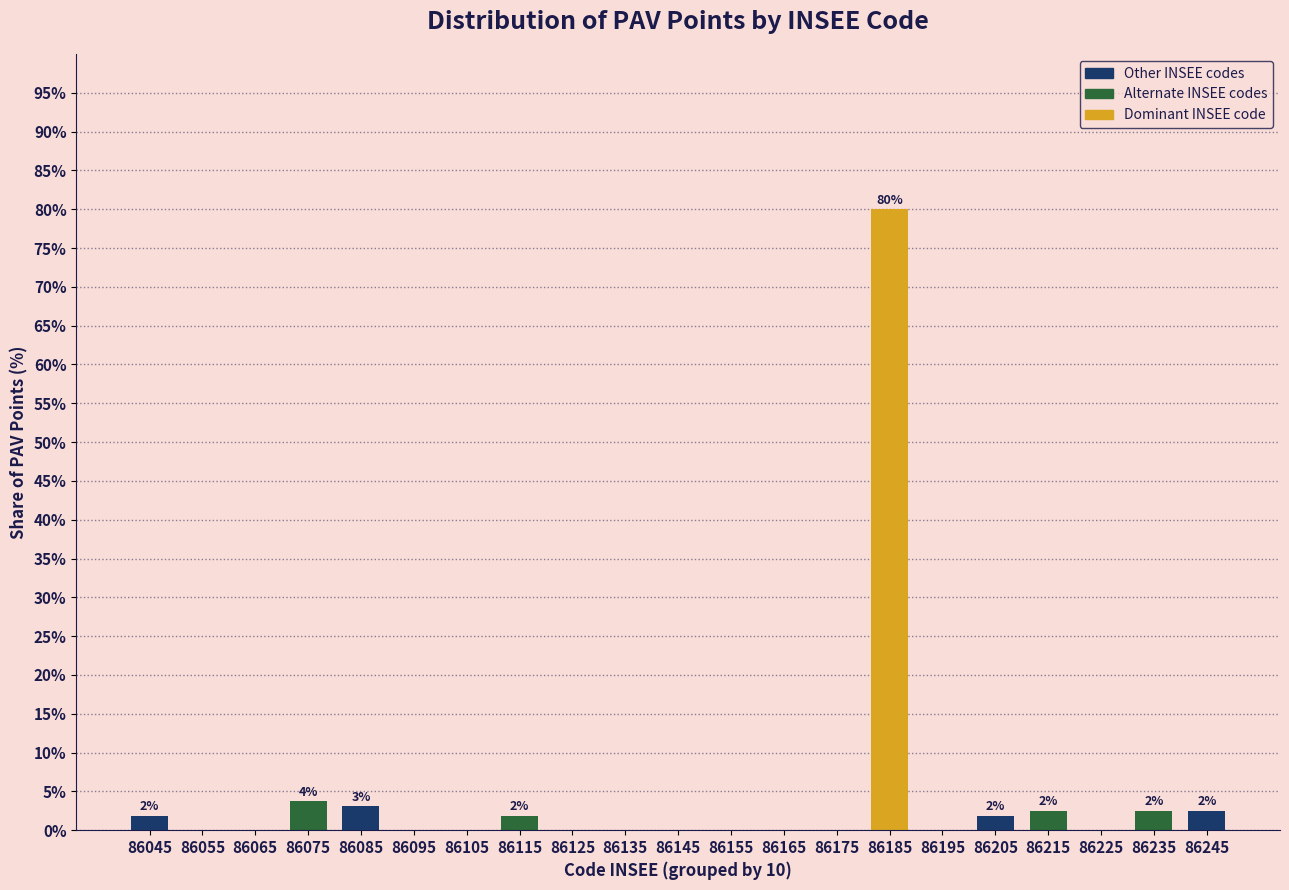

Reading right to left, transcribe all the data shown in this chart.

86245=2.5	86235=2.5	86225=0.0	86215=2.5	86205=1.9	86195=0.0	86185=80.0	86175=0.0	86165=0.0	86155=0.0	86145=0.0	86135=0.0	86125=0.0	86115=1.9	86105=0.0	86095=0.0	86085=3.1	86075=3.8	86065=0.0	86055=0.0	86045=1.9